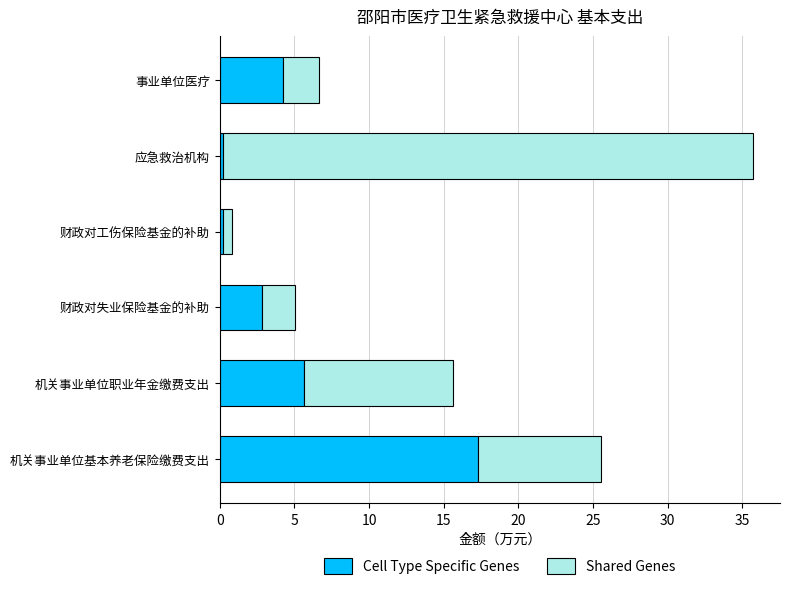

What is the sum of all Cell Type Specific Genes values?

30.5